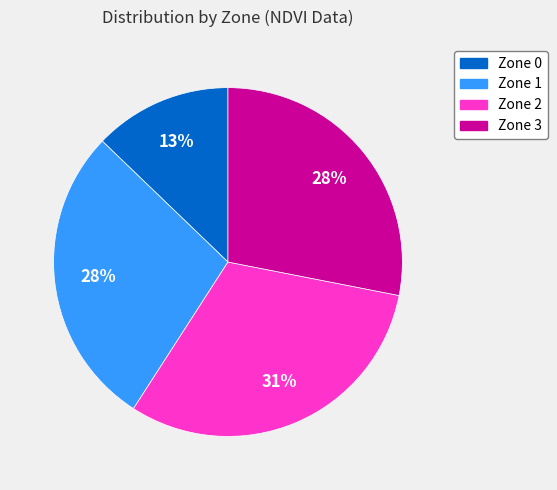

Is Zone 0 the majority of the pie?

No